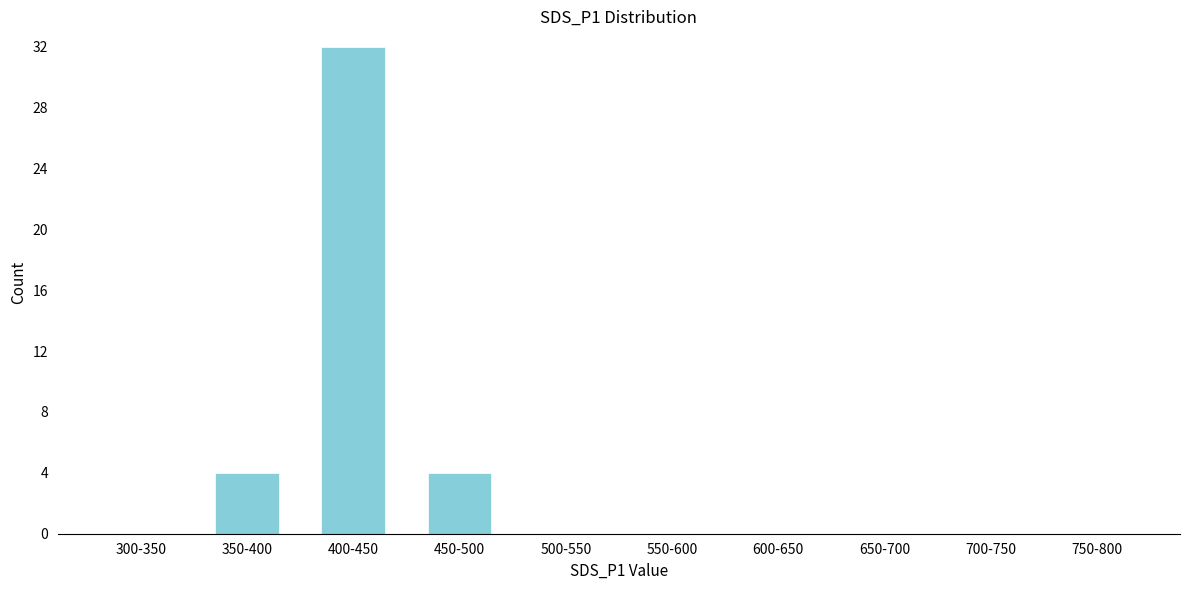

Reading left to right, list all the values displayed in this chart.

300-350=0	350-400=4	400-450=32	450-500=4	500-550=0	550-600=0	600-650=0	650-700=0	700-750=0	750-800=0